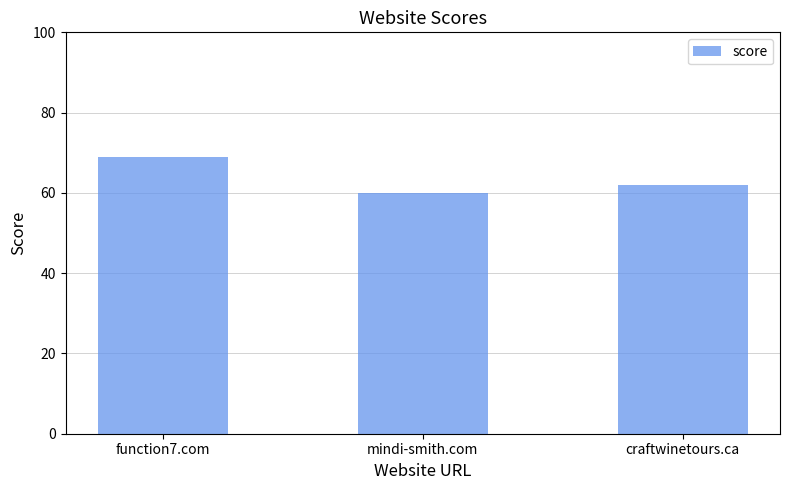

What is the change in value from mindi-smith.com to craftwinetours.ca?

+2